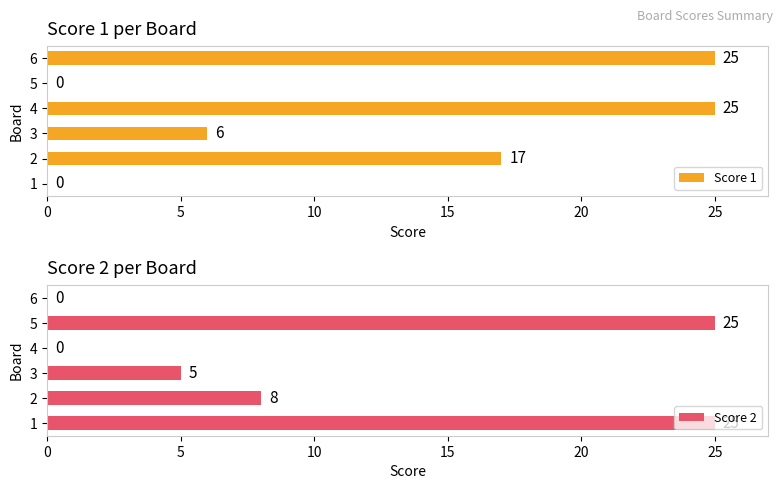

What is the sum of the Score 1 values at 3 and 4?

31